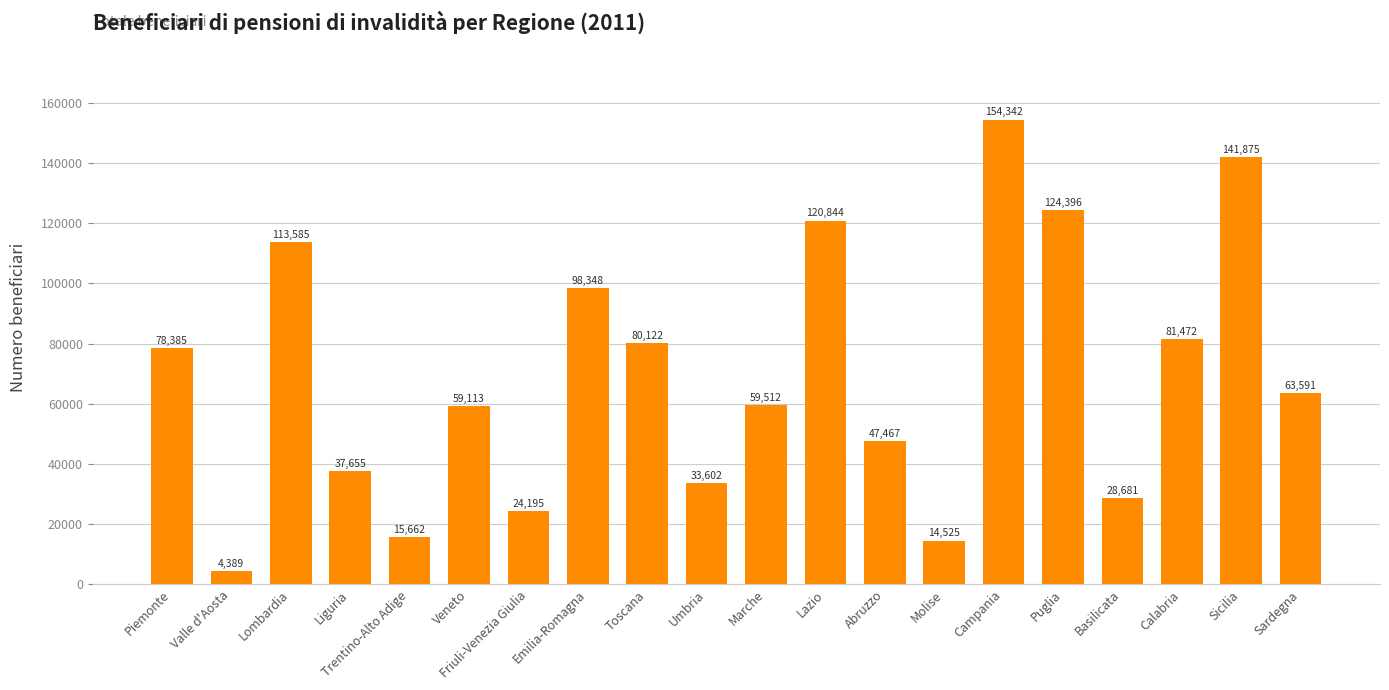

What is the sum of the values at Emilia-Romagna and Veneto?

157461